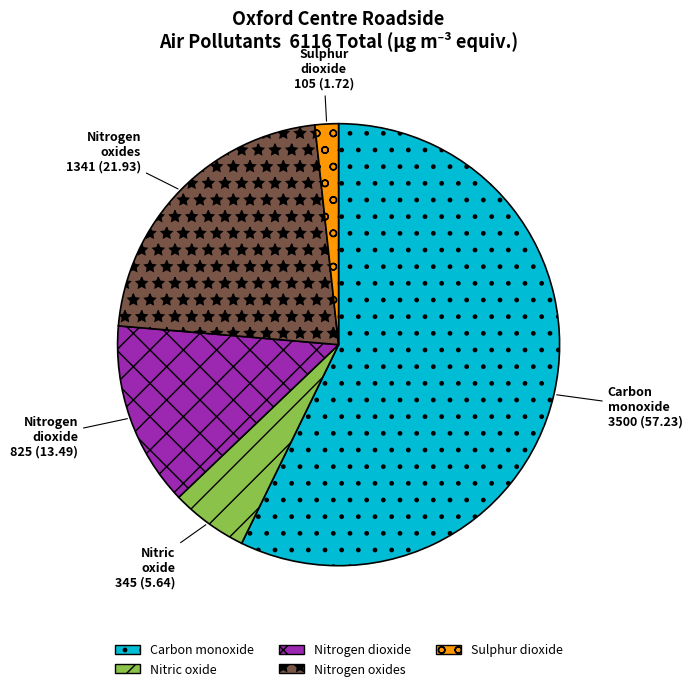

Rank the categories by value from lowest to highest.

Sulphur dioxide, Nitric oxide, Nitrogen dioxide, Nitrogen oxides, Carbon monoxide